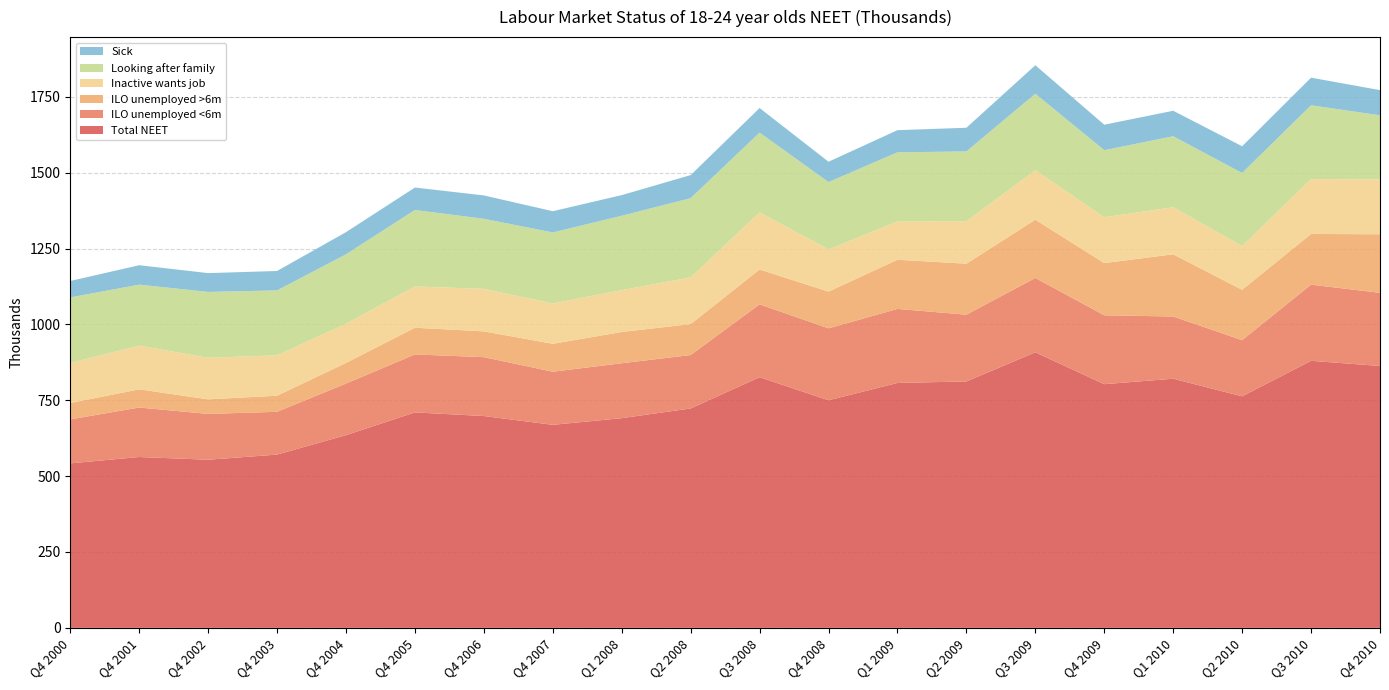

Reading left to right, what are all the values shown in this chart?

Total NEET: 542	563	554	571	635	710	698	669	691	723	826	750	807	812	908	803	821	763	880	863
ILO unemployed <6m: 145	163	151	141	170	191	194	175	181	176	240	237	244	220	245	227	205	185	251	241
ILO unemployed >6m: 54	60	48	53	68	88	85	92	103	102	115	121	162	168	192	172	205	166	167	193
Inactive wants job: 132	144	137	133	129	136	140	133	138	154	188	139	126	140	163	151	155	144	181	181
Looking after family: 216	201	217	214	229	252	231	234	245	261	263	222	228	230	252	221	234	241	243	211
Sick: 54	64	62	64	73	74	77	70	68	76	81	67	73	78	94	84	84	88	91	83